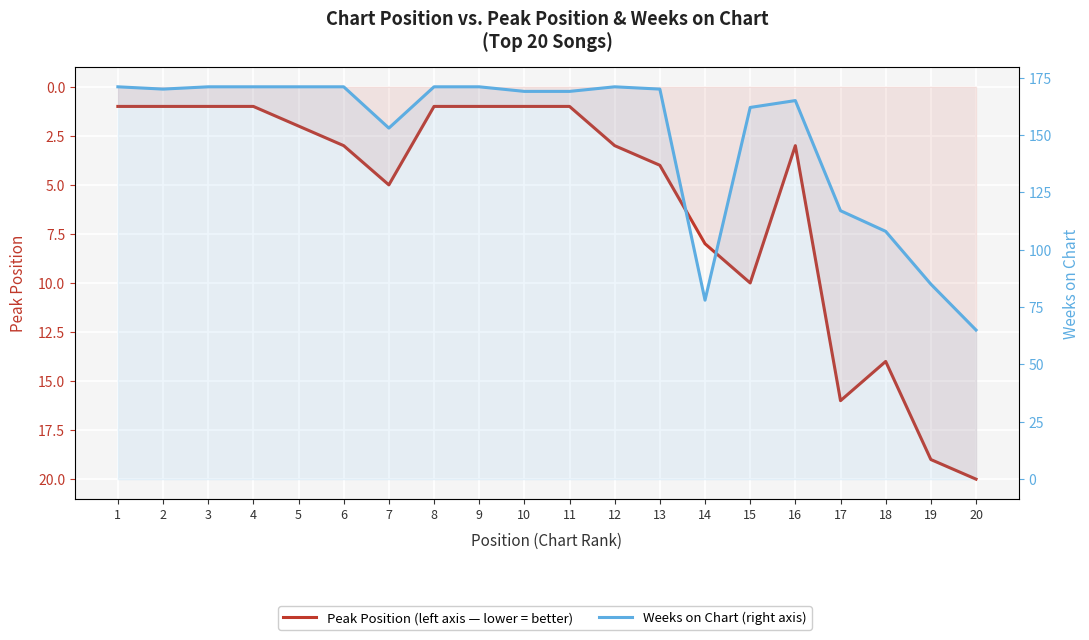

What is the difference between the Weeks on Chart values at 18 and 9?

63